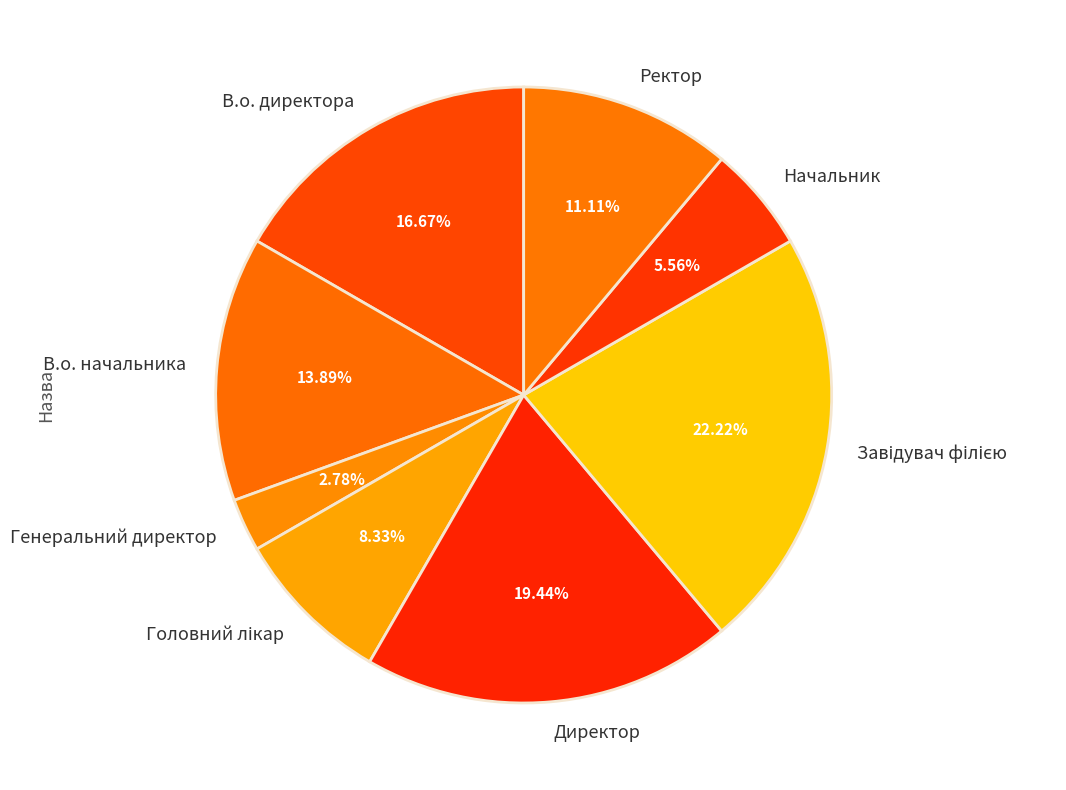

Does any single category account for the majority?

No